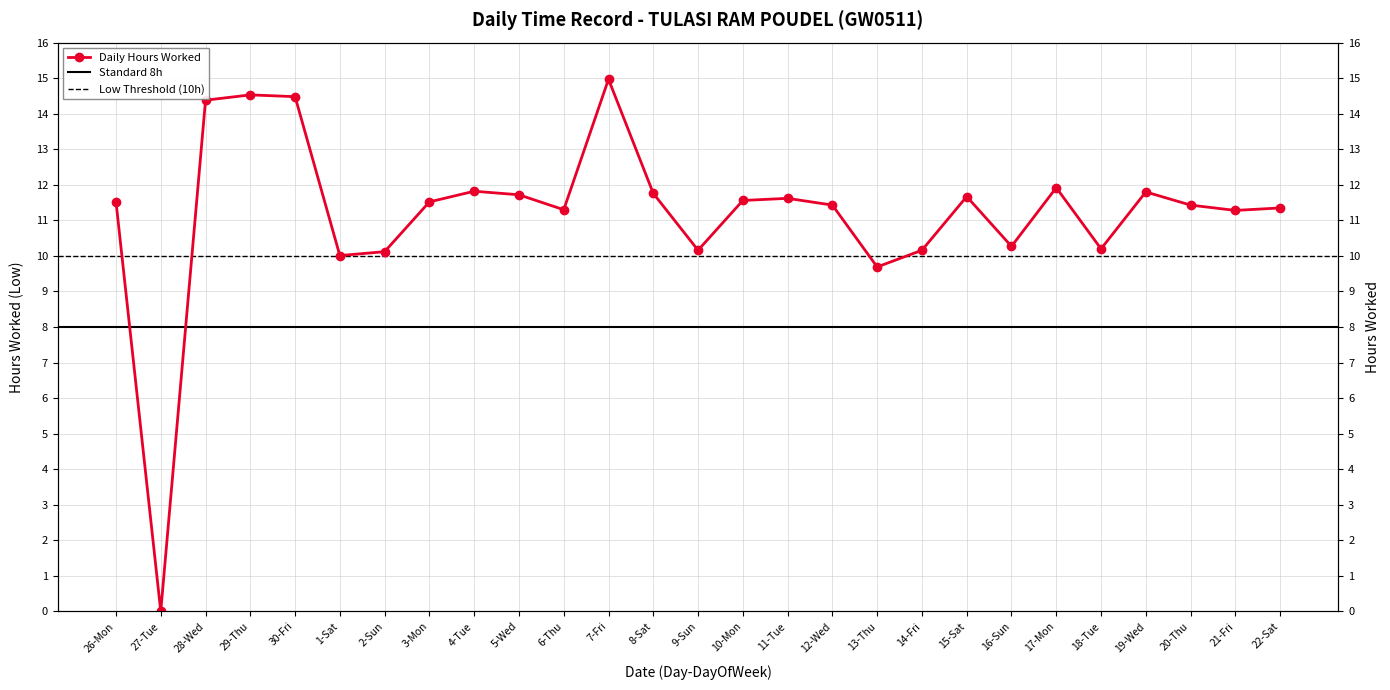

What is the label of the 19th point from the right?

4-Tue